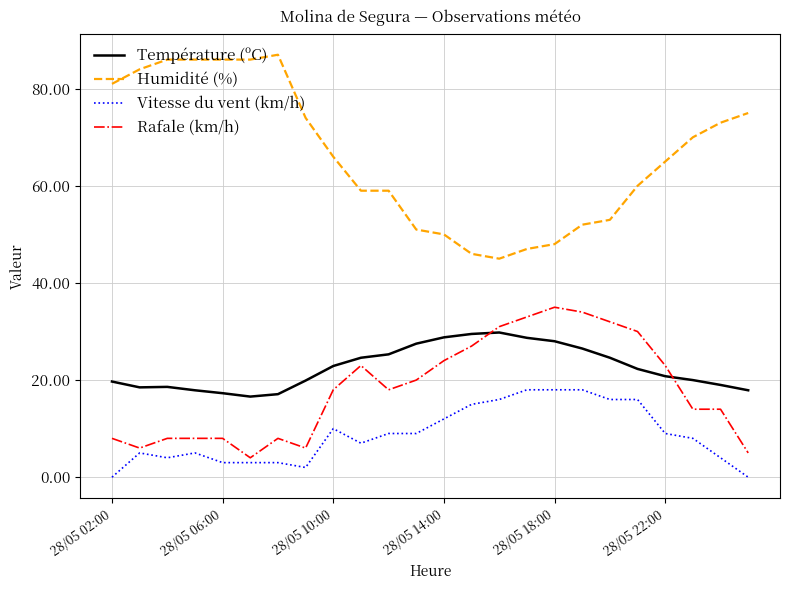

Which series has the largest total across all categories?

Humidité (%)